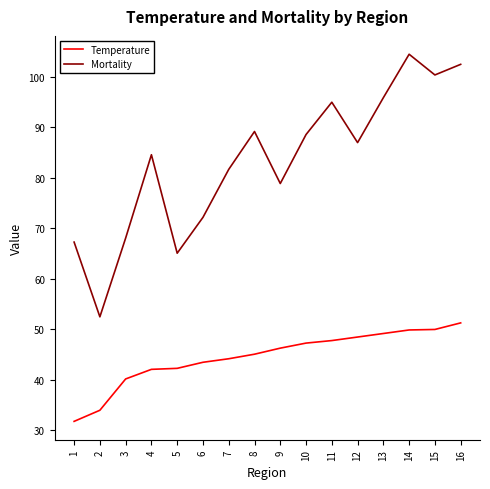

What is the difference between the Mortality values at 8 and 6?

17.0